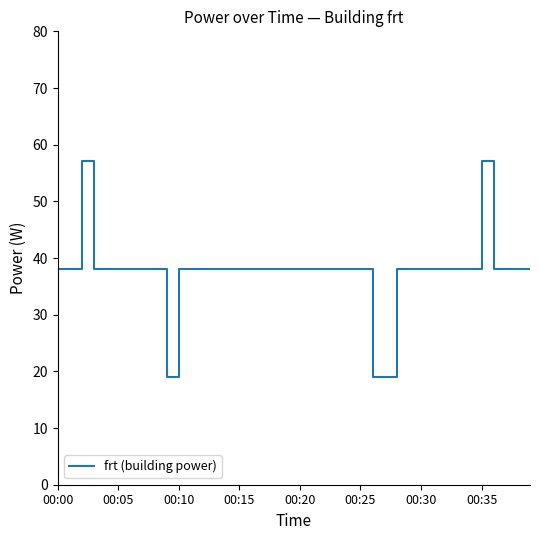

What is the smallest value displayed?

19.1